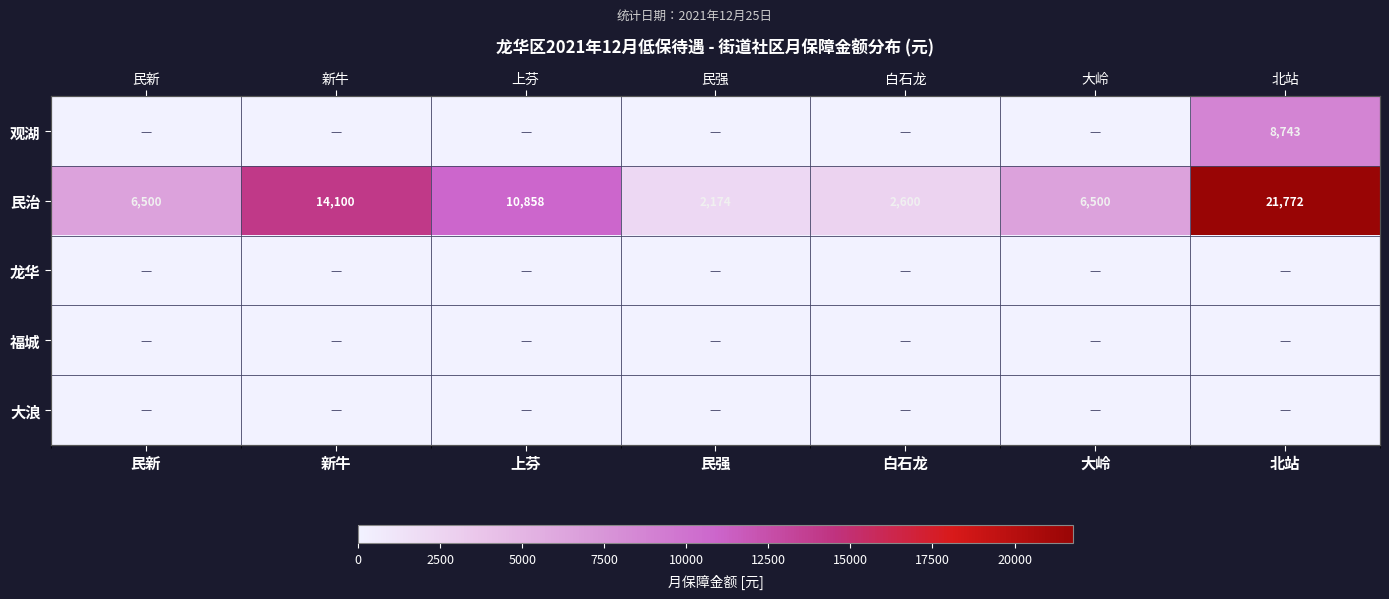

The value of 观湖 at 民强 is 0.0. True or false?

True